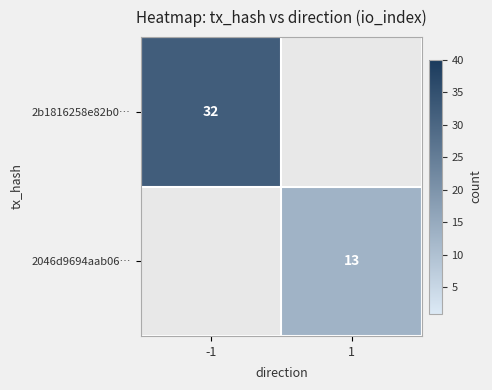

Is it true that 2046d9694aab06… equals 13 at 1?

True